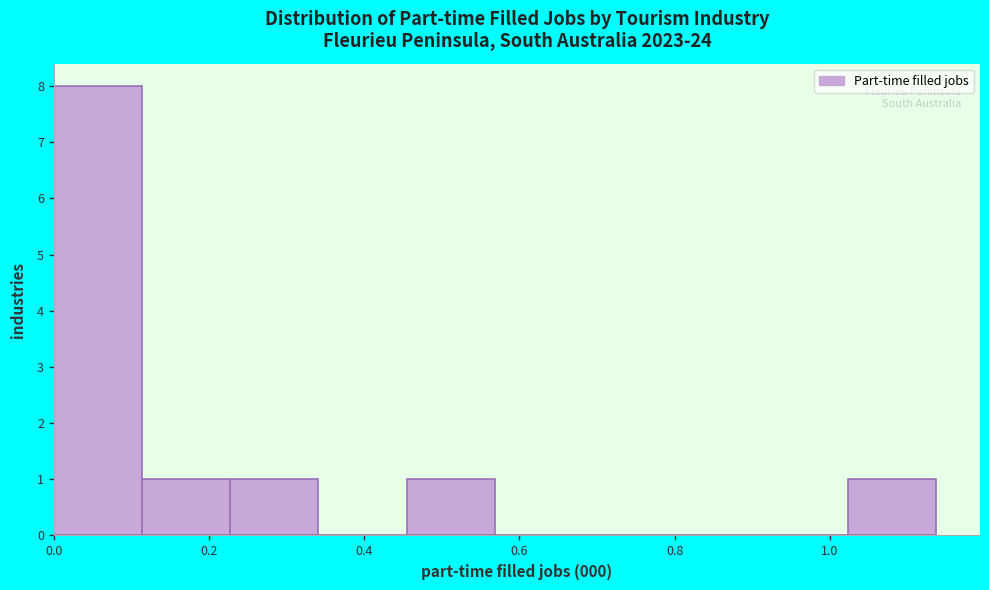

Reading left to right, transcribe this chart: for each bar, give the range it covers on the x-axis and its height. Neither the bar edges nor the heights are printed on the chart, so give them approximately, as read against the axes.

0.00 to 0.12: 8
0.12 to 0.22: 1
0.22 to 0.34: 1
0.34 to 0.46: 0
0.46 to 0.56: 1
0.56 to 0.68: 0
0.68 to 0.80: 0
0.80 to 0.90: 0
0.90 to 1.02: 0
1.02 to 1.14: 1